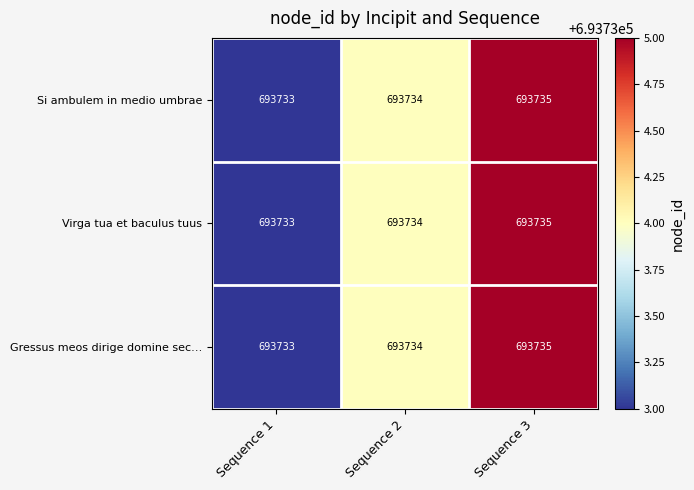

Count the number of categories in the chart.

3